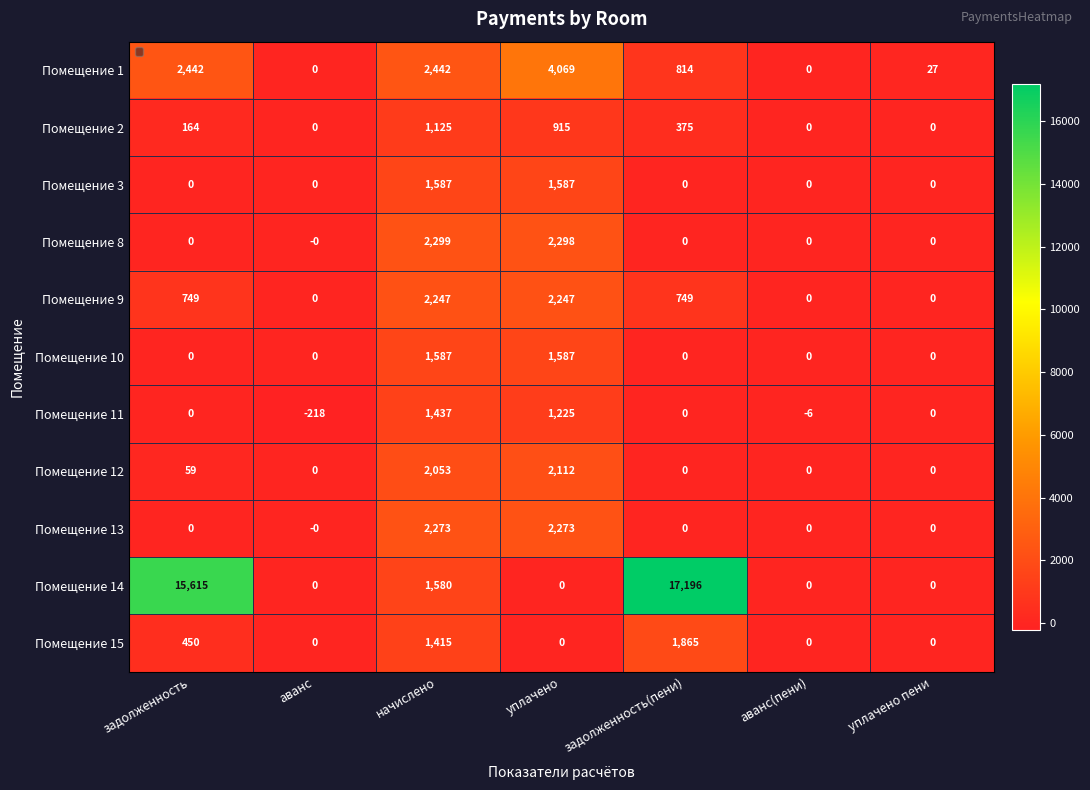

Which series has the widest spread of values?

Помещение 14